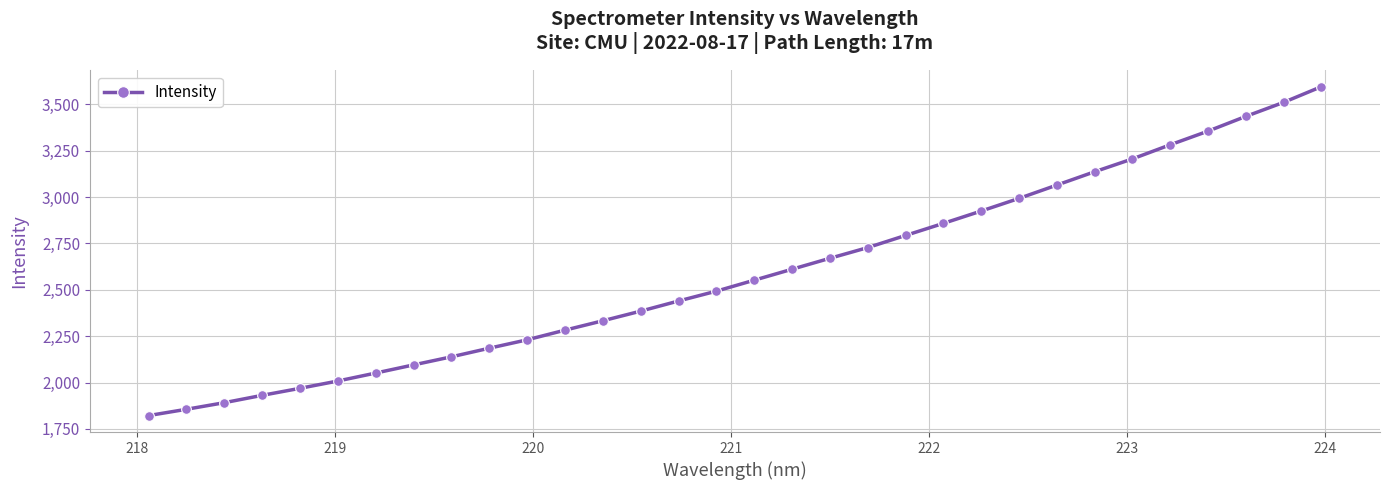

True or false: there are more than 2 points higher than both neighbors.

False